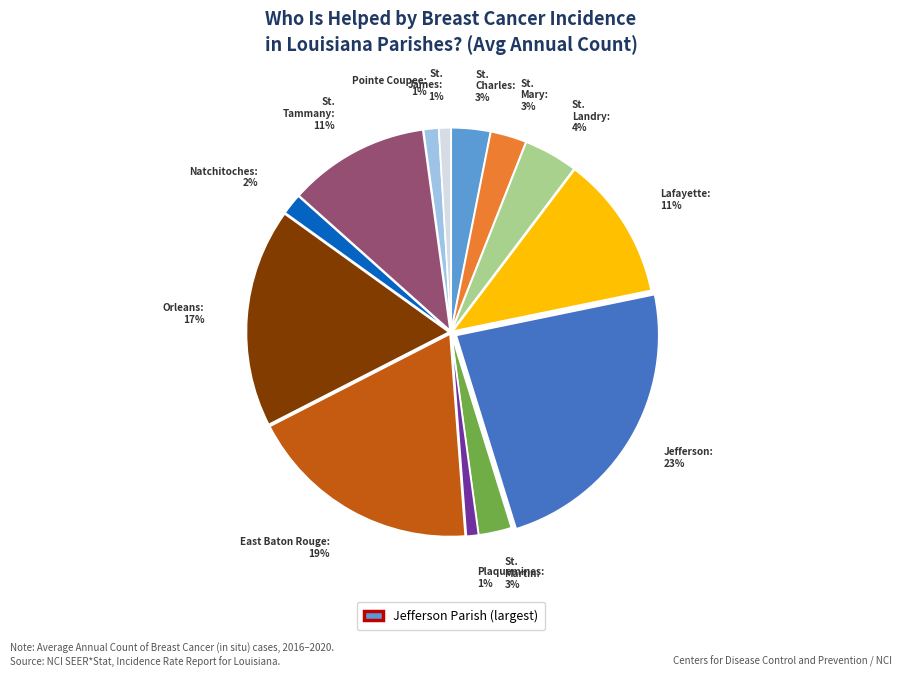

To the nearest percent, what is the average slice percentage?

8%